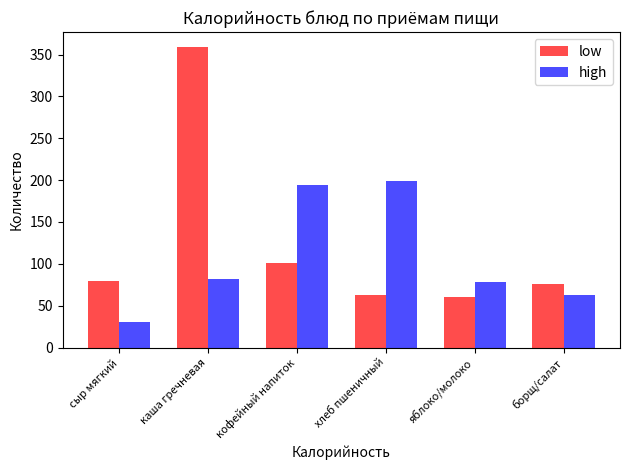

At which label is high closest to 114?

каша гречневая